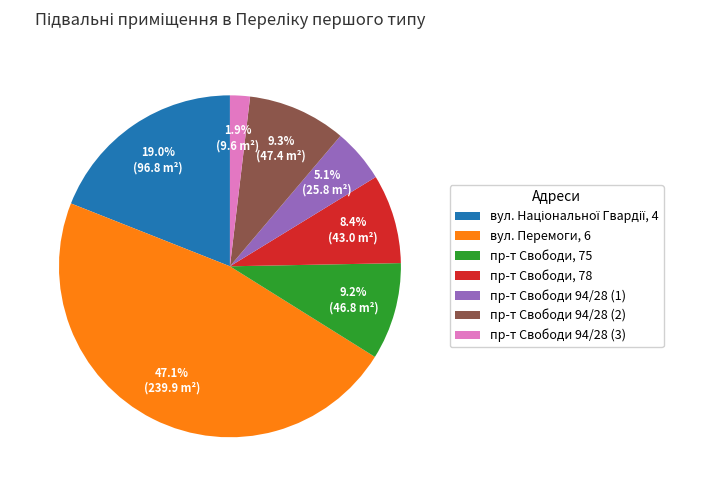

What percentage is the пр-т Свободи 94/28 (3) slice, to the nearest percent?

2%